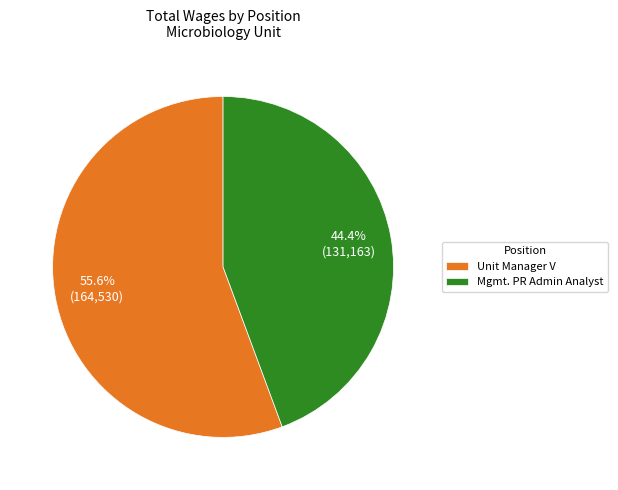

Rank the categories by value from lowest to highest.

Mgmt. PR Admin Analyst, Unit Manager V